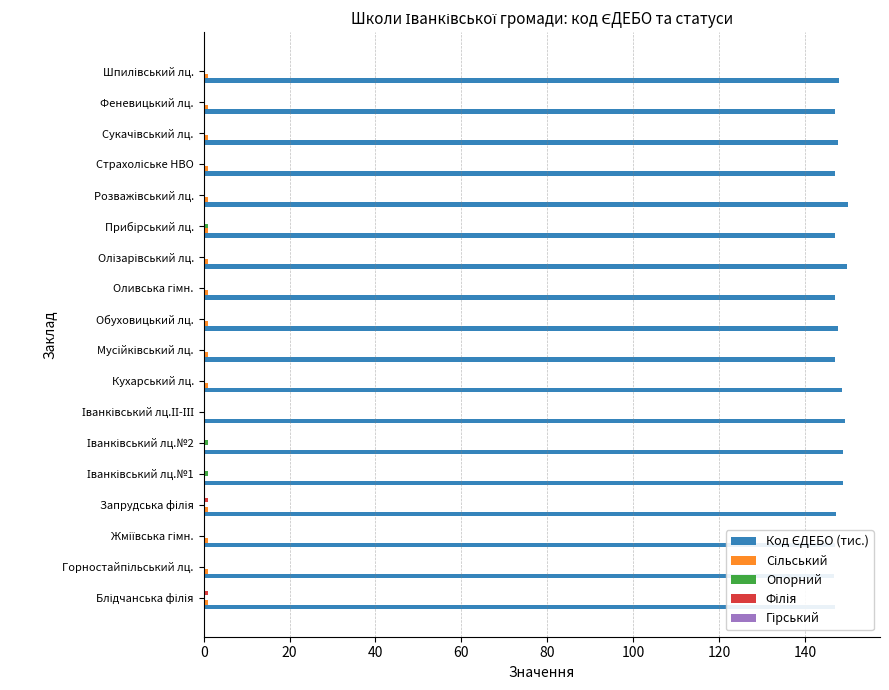

How many series are shown in this chart?

5